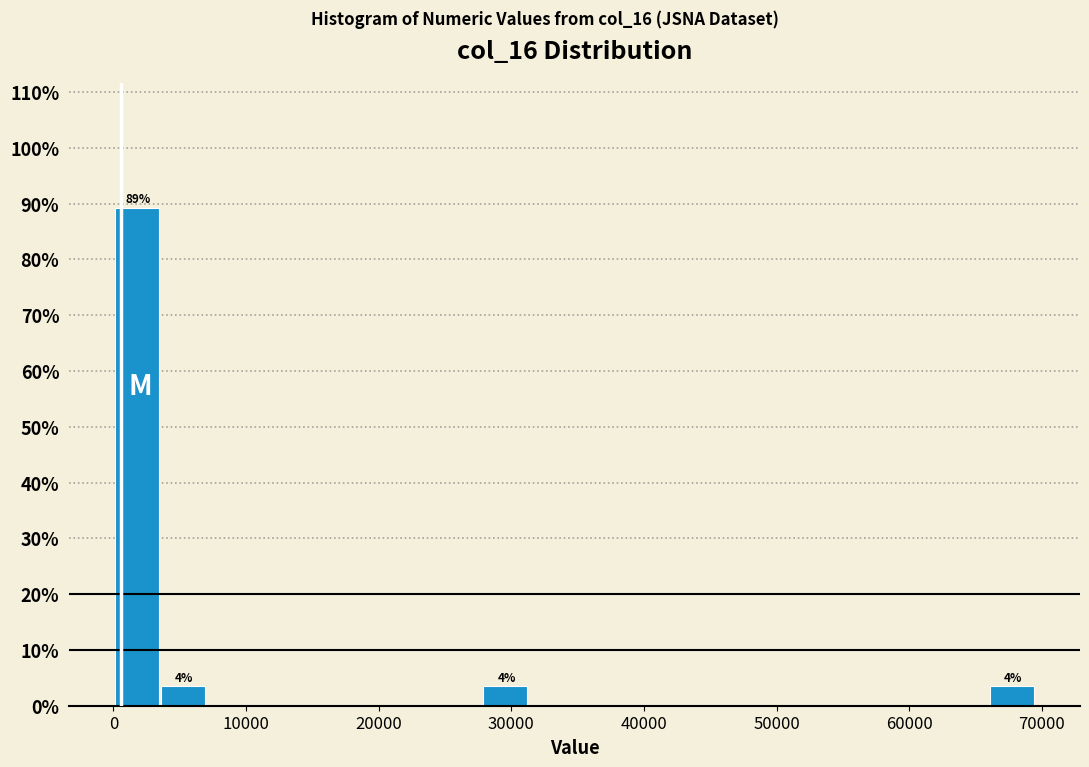

Read against the x-axis, roughly where is the centre of the tallest bar?

2000